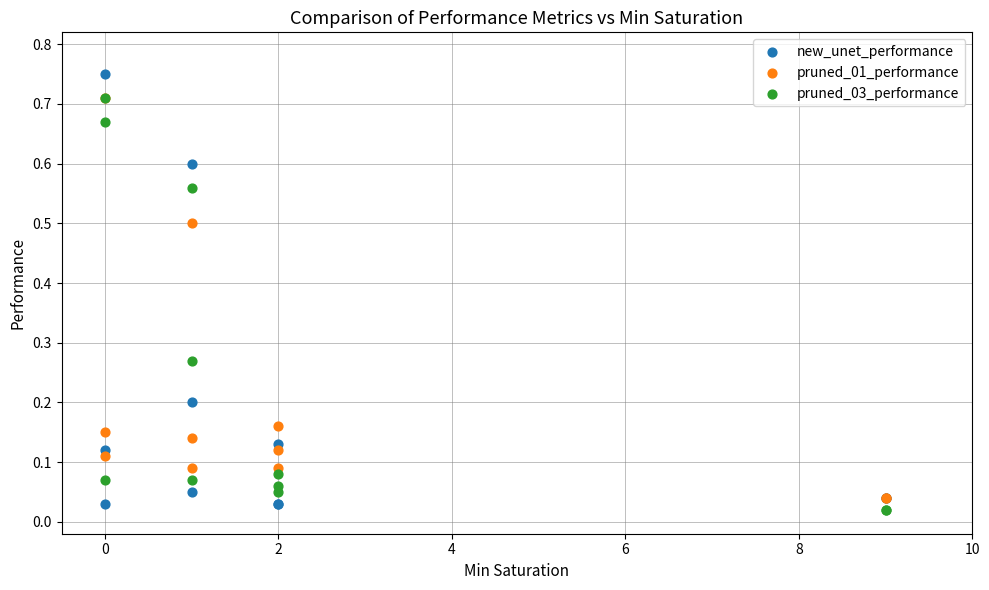

Which series reaches the maximum Y coordinate?

new_unet_performance